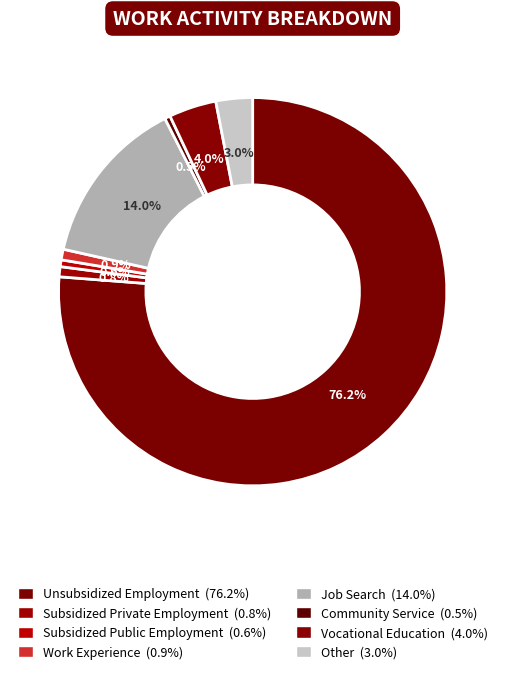

The Subsidized Private Employment slice represents 11% of the pie. True or false?

False